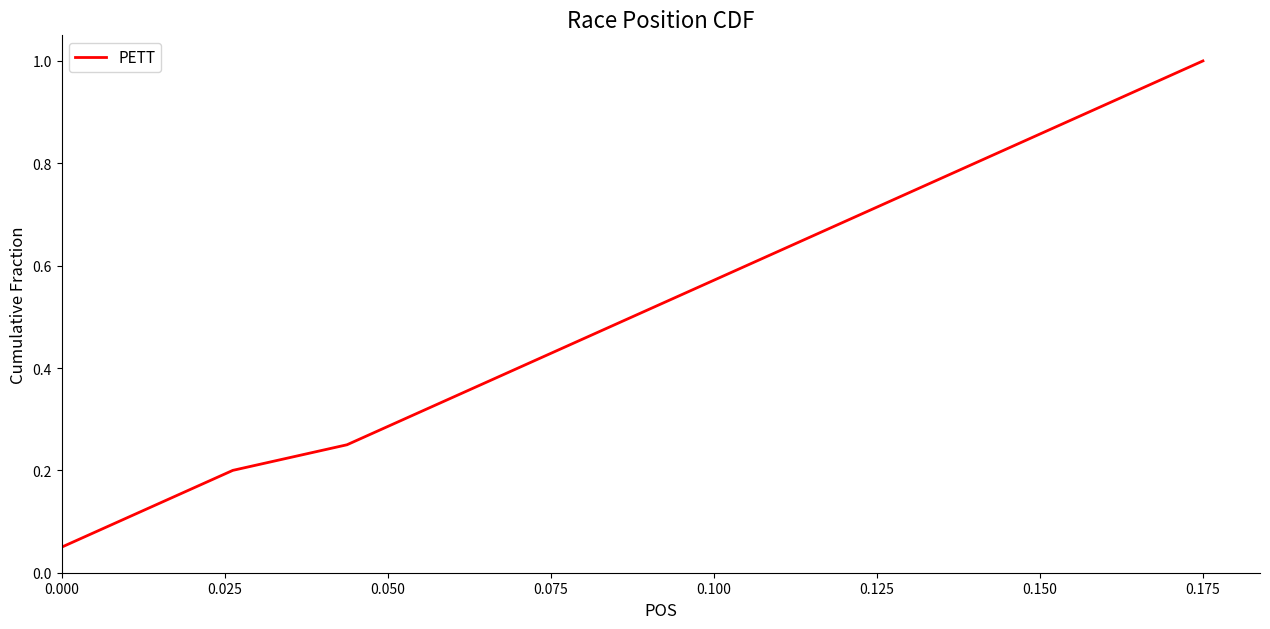

Does the chart have visible grid lines?

No